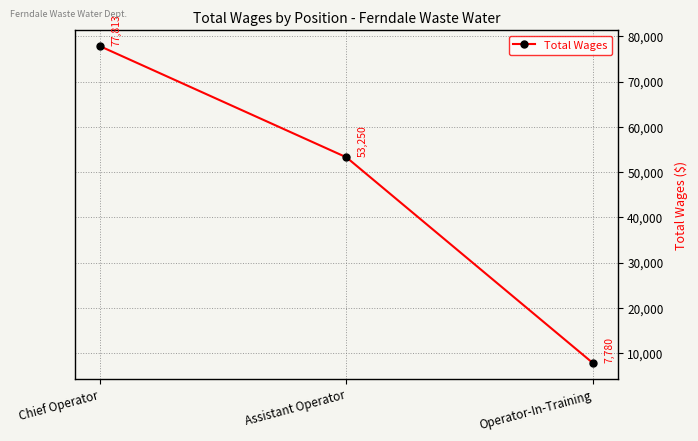

How many data points are less than 53250?

1